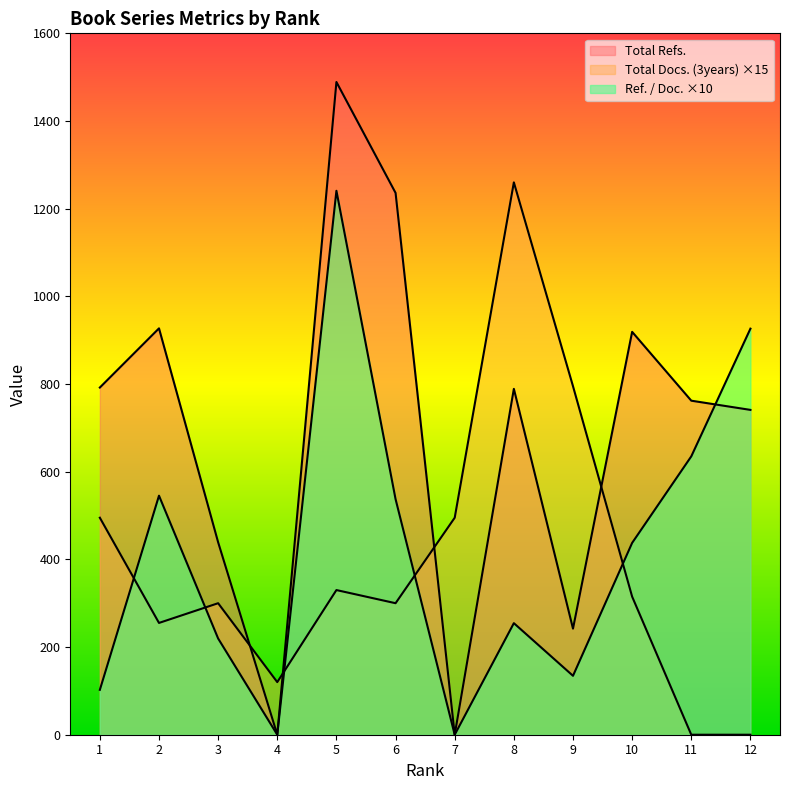

After their last crossing, which series has the higher values: Total Docs. (3years) or Ref. / Doc.?

Ref. / Doc.